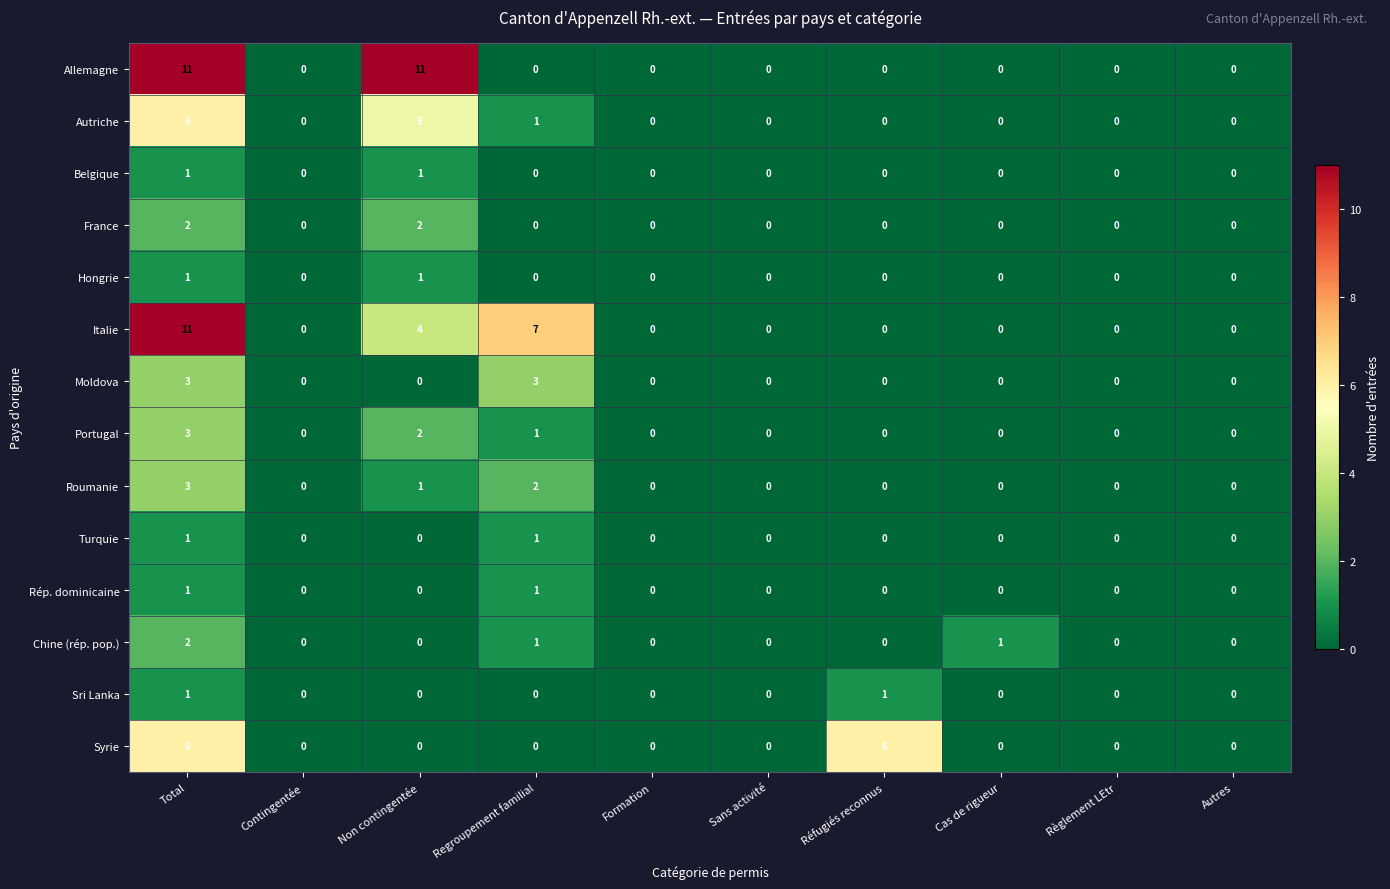

What is the sum of all Allemagne values?

22